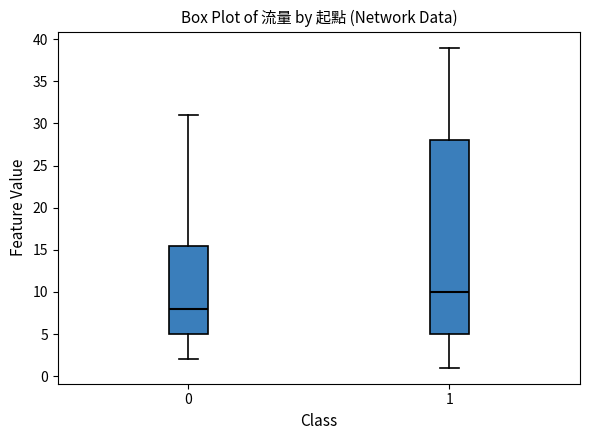

Reading left to right, transcribe this box plot: for each box, give where its median line is, the range the box spans, and where its two whiskers end, as read against the y-axis. The values are not printed on the chart, so give them approximately, as read against the axis.

0: median 8.0, box 5.0 to 15.5, whiskers 2.0 to 31.0
1: median 10.0, box 5.0 to 28.0, whiskers 1.0 to 39.0